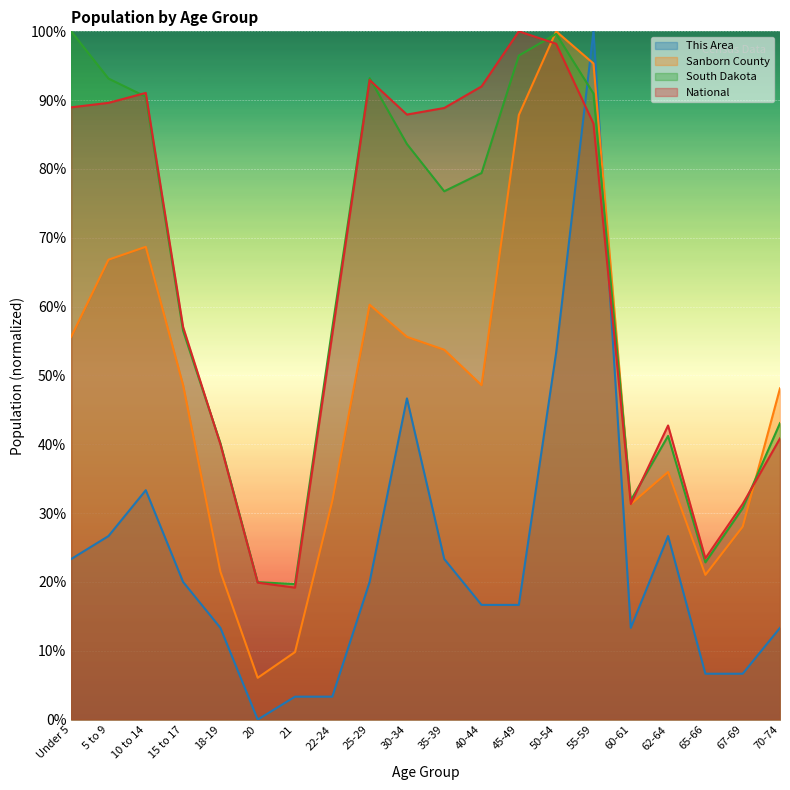

Which series has the widest spread of values?

This Area